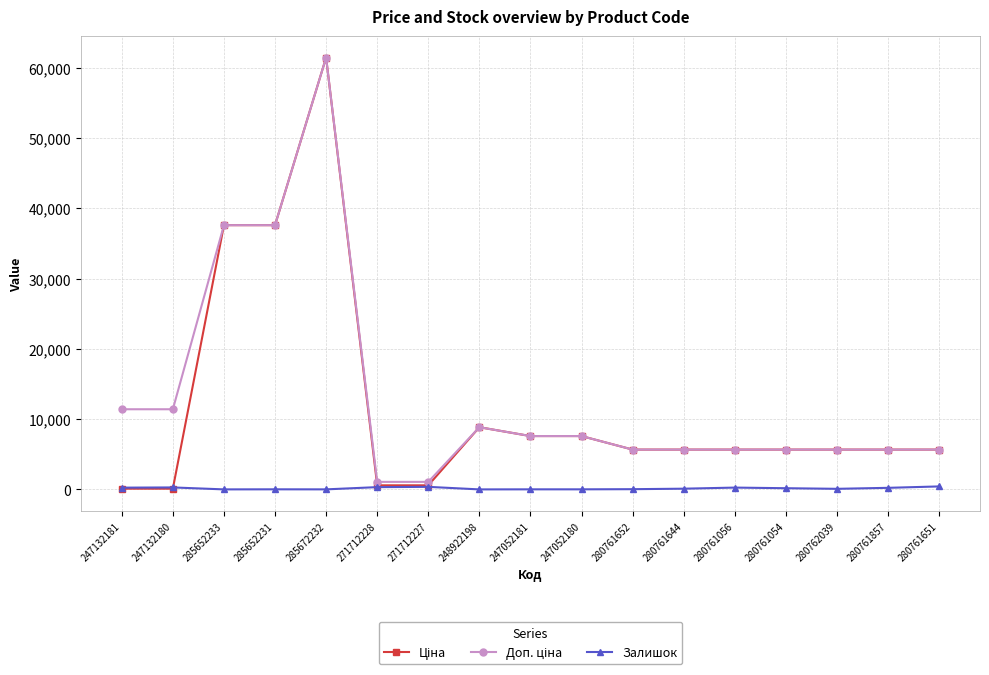

At which category does the chart reach its peak across all series?

285672232